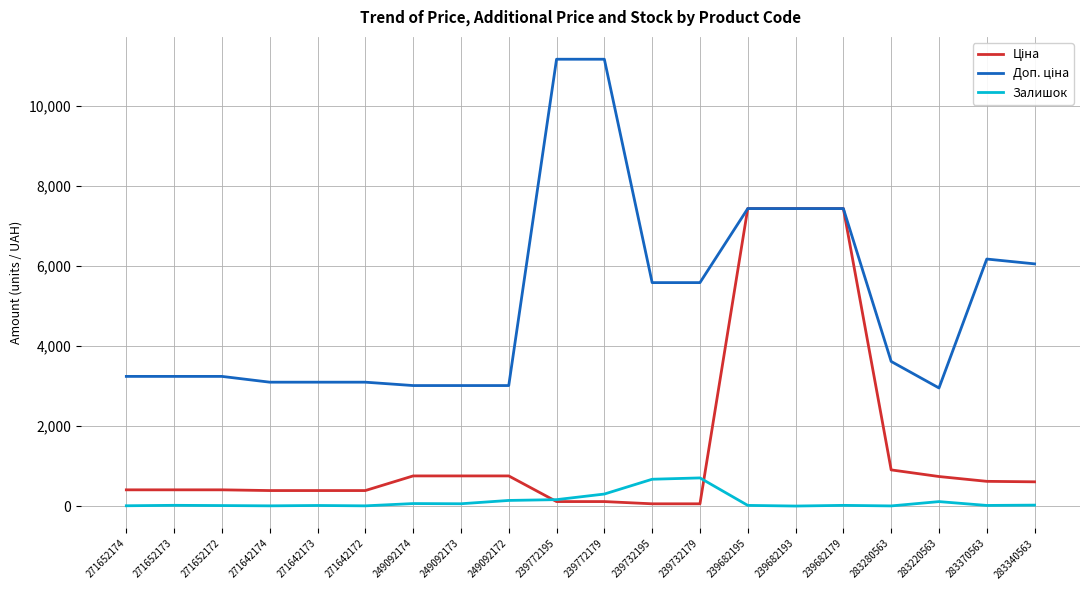

What position from the right is 271652173?

19